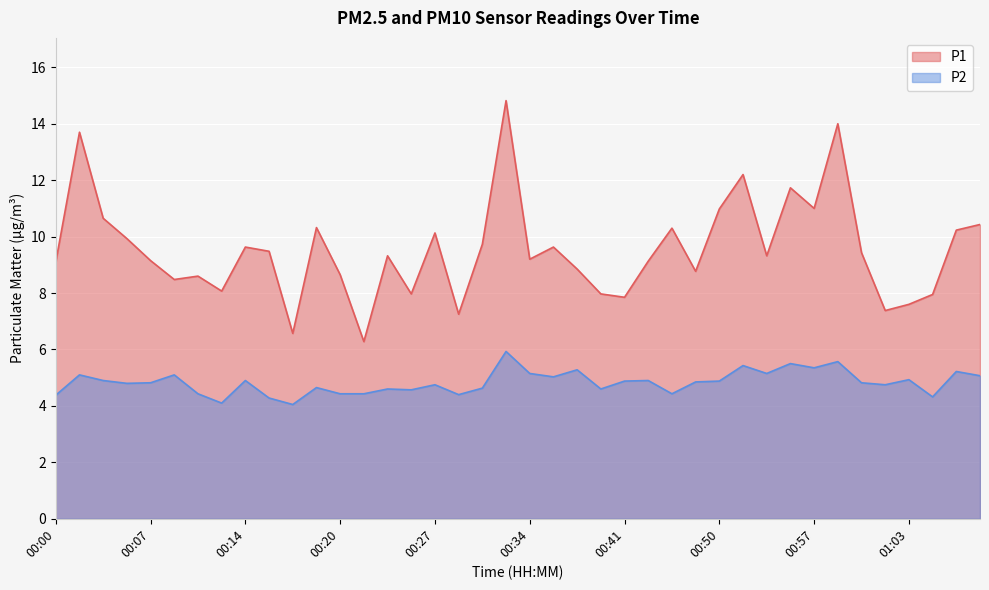

What is the sum of all P2 values?

193.4